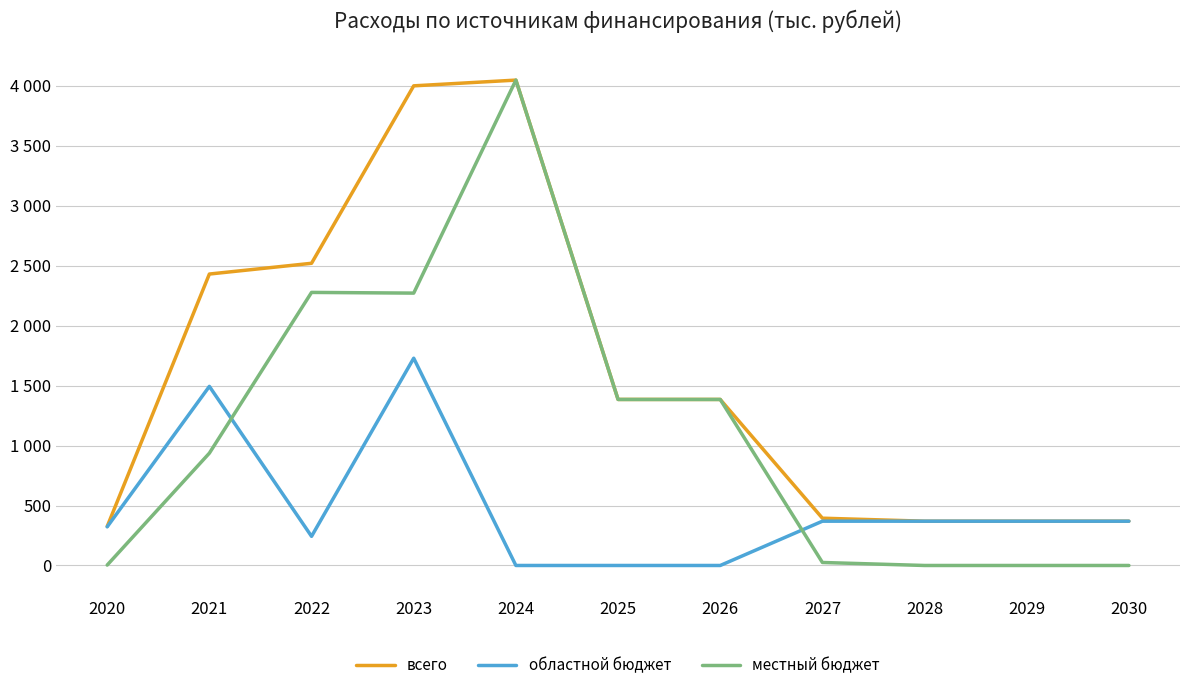

Read the областной бюджет value at 2030.

369.2